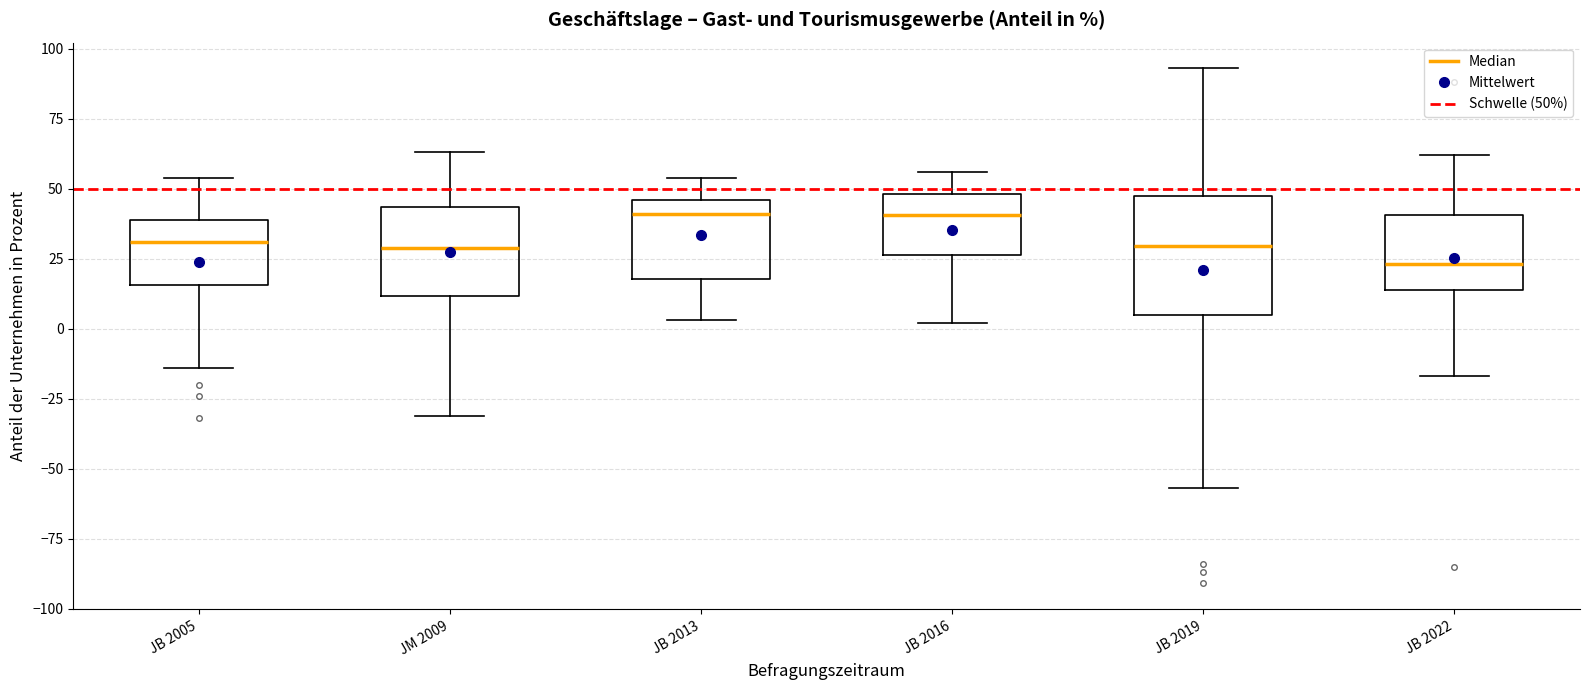

Reading left to right, read every box against the y-axis: the position of its median line, the range the box covers, and the ends of its whiskers. The values are not printed on the chart, so give them approximately, as read against the axis.

JB 2005: median 30, box 15 to 40, whiskers -15 to 55
JM 2009: median 30, box 10 to 45, whiskers -30 to 65
JB 2013: median 40, box 20 to 45, whiskers 5 to 55
JB 2016: median 40, box 25 to 50, whiskers 0 to 55
JB 2019: median 30, box 5 to 45, whiskers -55 to 95
JB 2022: median 25, box 15 to 40, whiskers -15 to 60